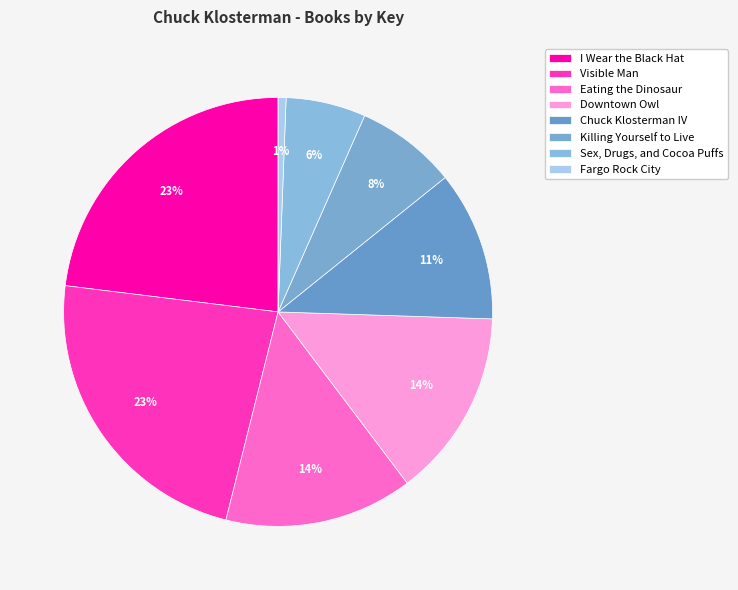

To the nearest percent, what is the average slice percentage?

12%